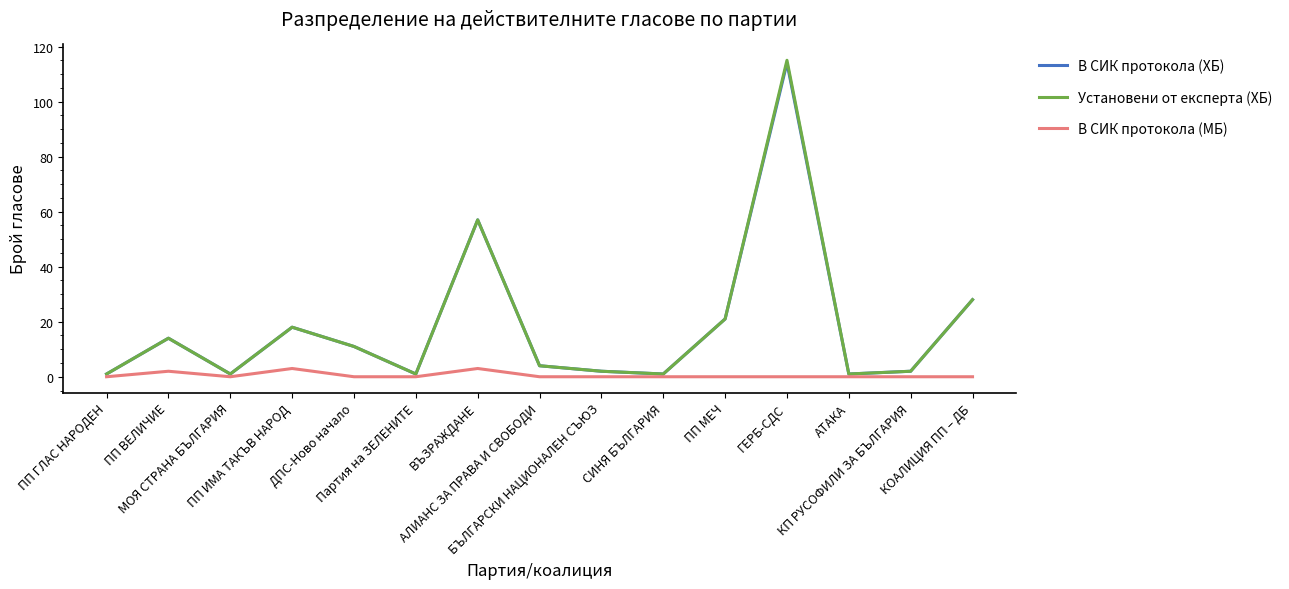

At how many categories does at least one series exceed 23?

3